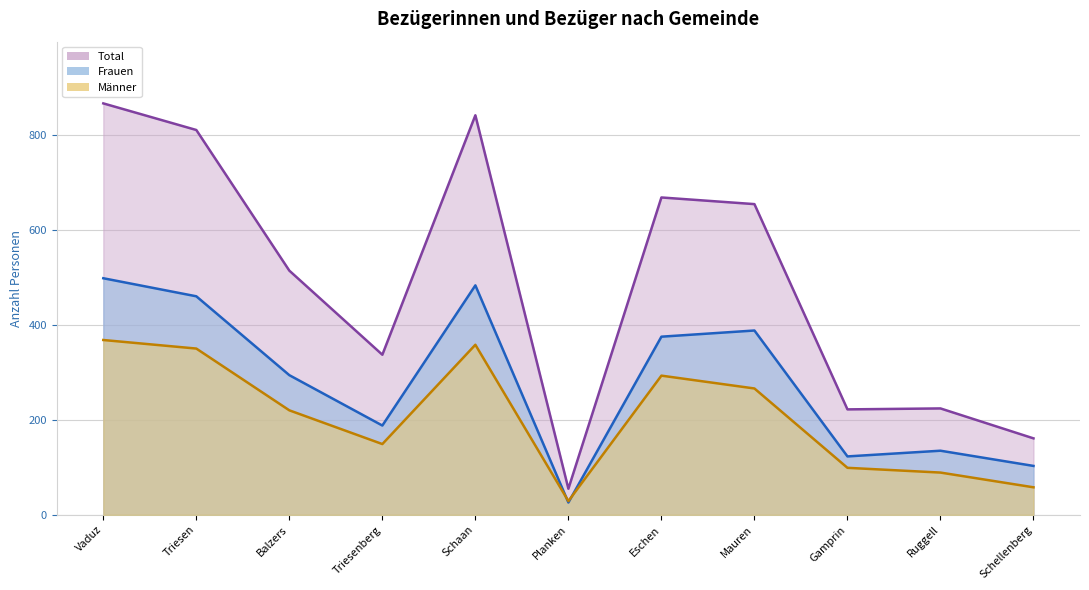

What position from the left is Gamprin?

9